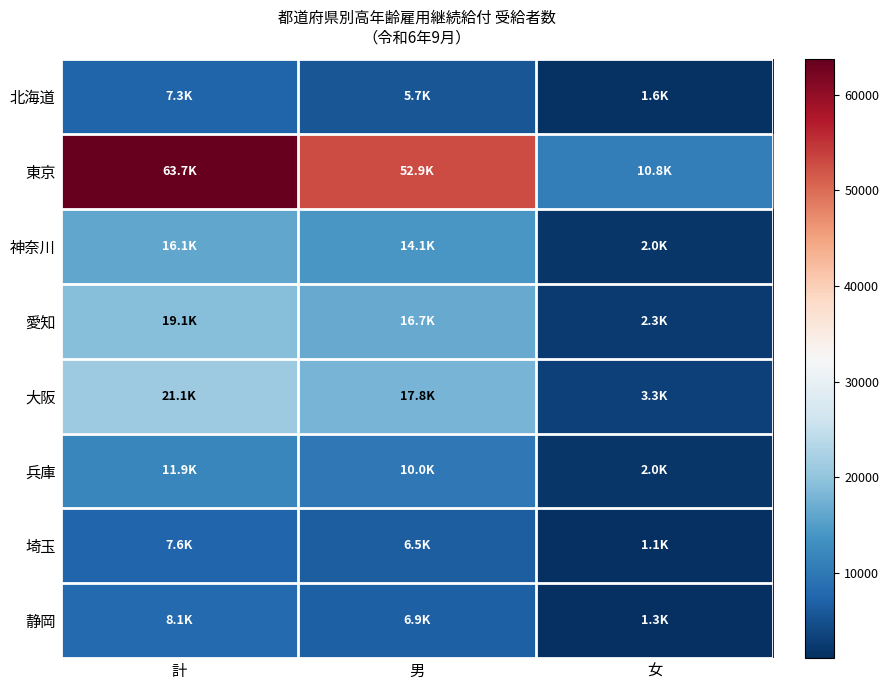

Which series changed the most between 男 and 女?

東京